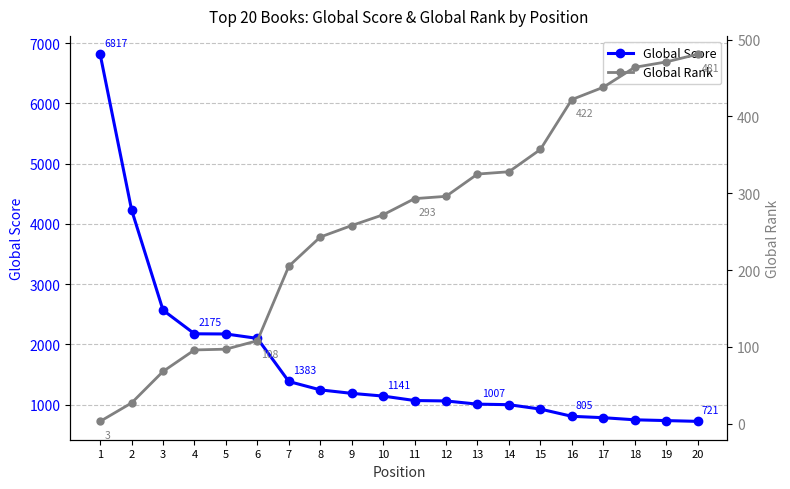

List the series in order of their overall mean, lowest first.

Global Rank, Global Score